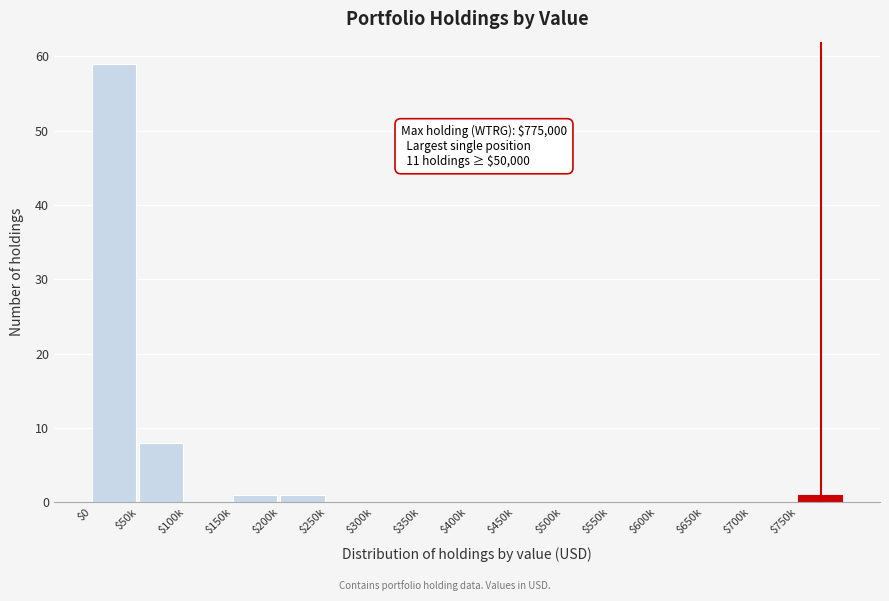

Is it true that the value at $450k is -35?

False